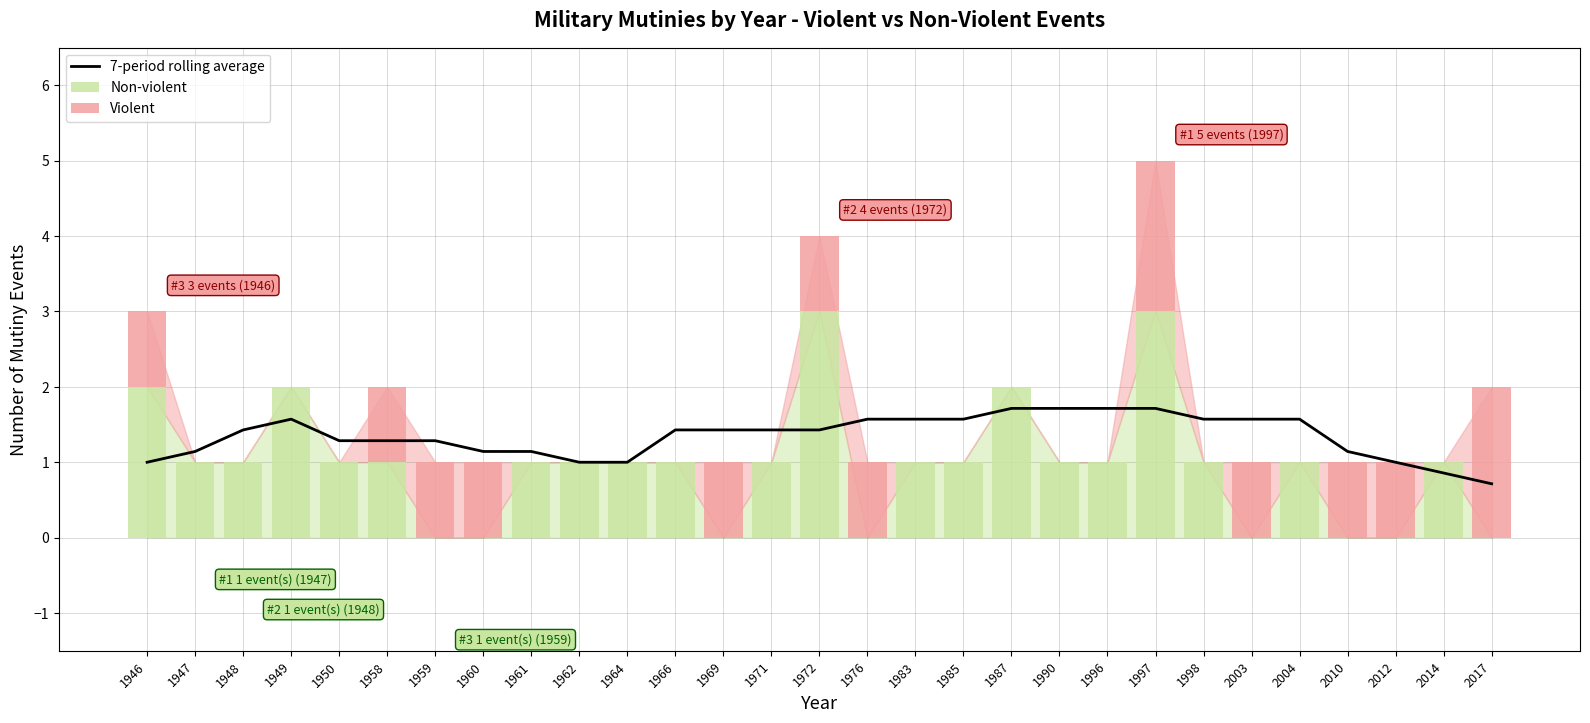

What are all the series names shown in the legend?

7-period rolling average, Non-violent, Violent